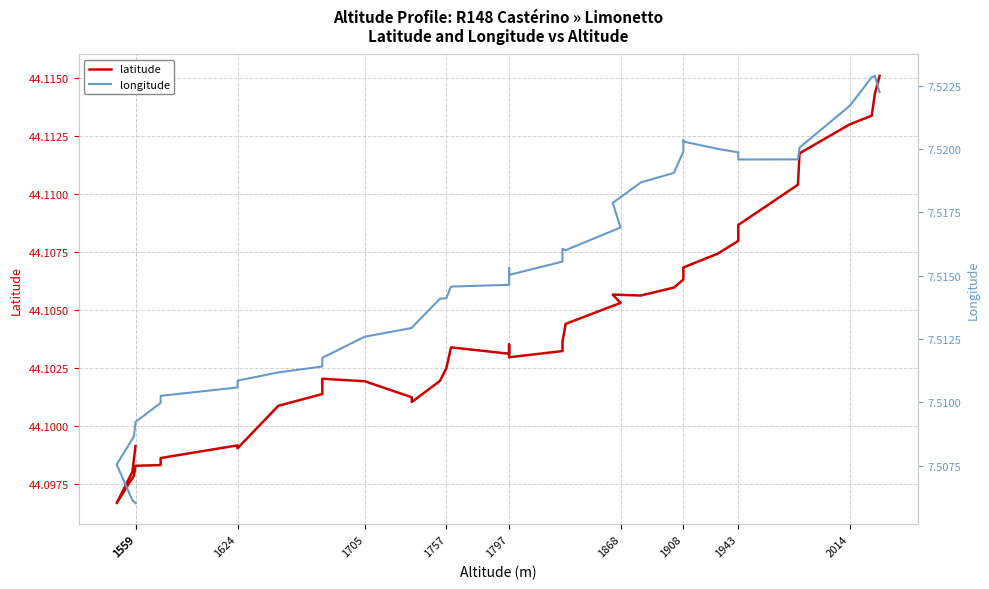

Which label corresponds to the smallest value in the chart?

1559